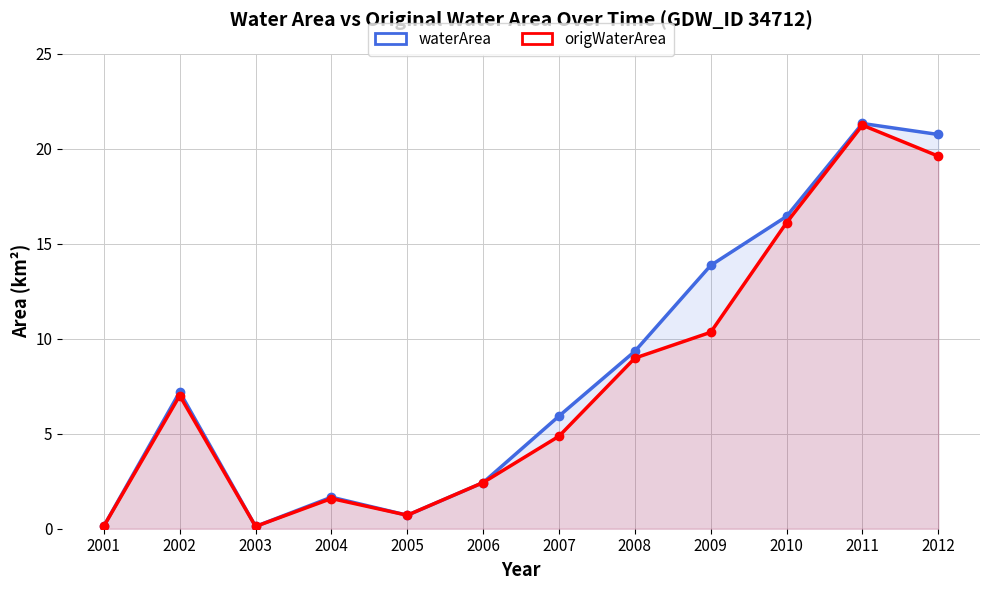

True or false: waterArea and origWaterArea intersect in this chart.

False